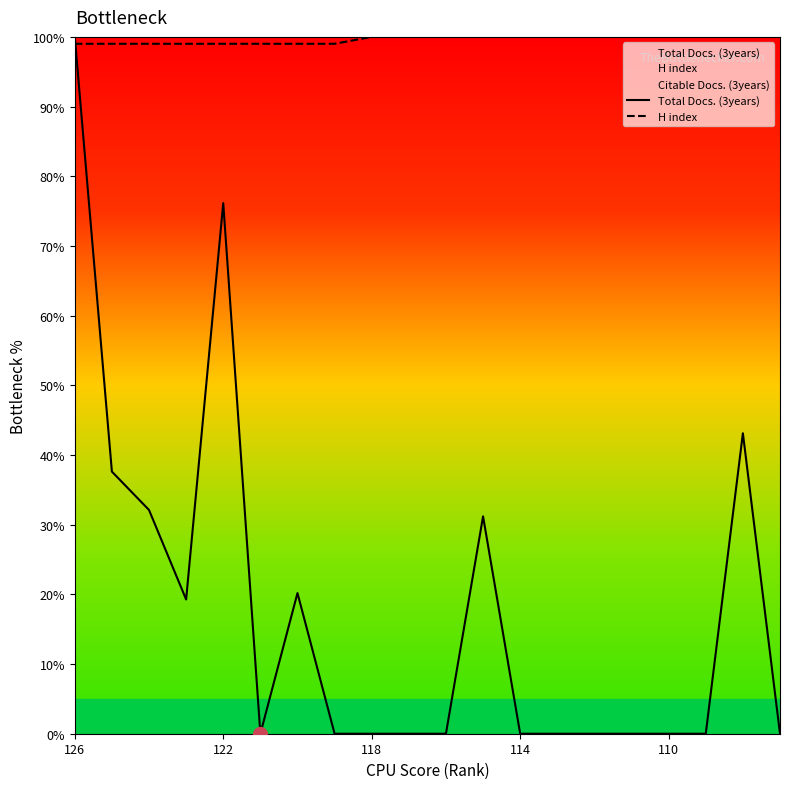

What is the difference between the highest and lowest values at 114?

100.0